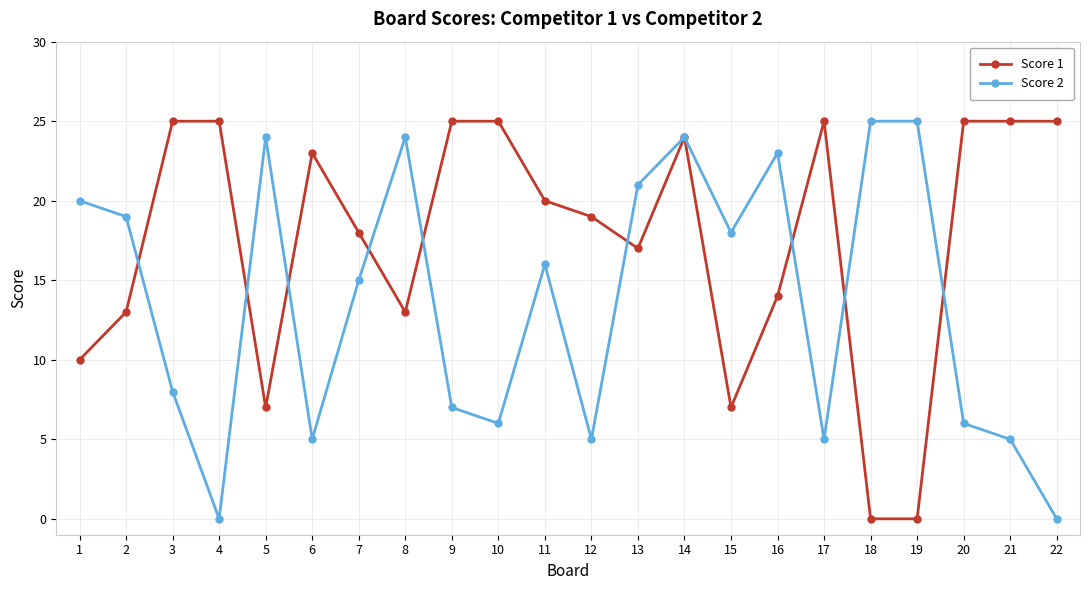

List the series in order of their overall mean, lowest first.

Score 2, Score 1